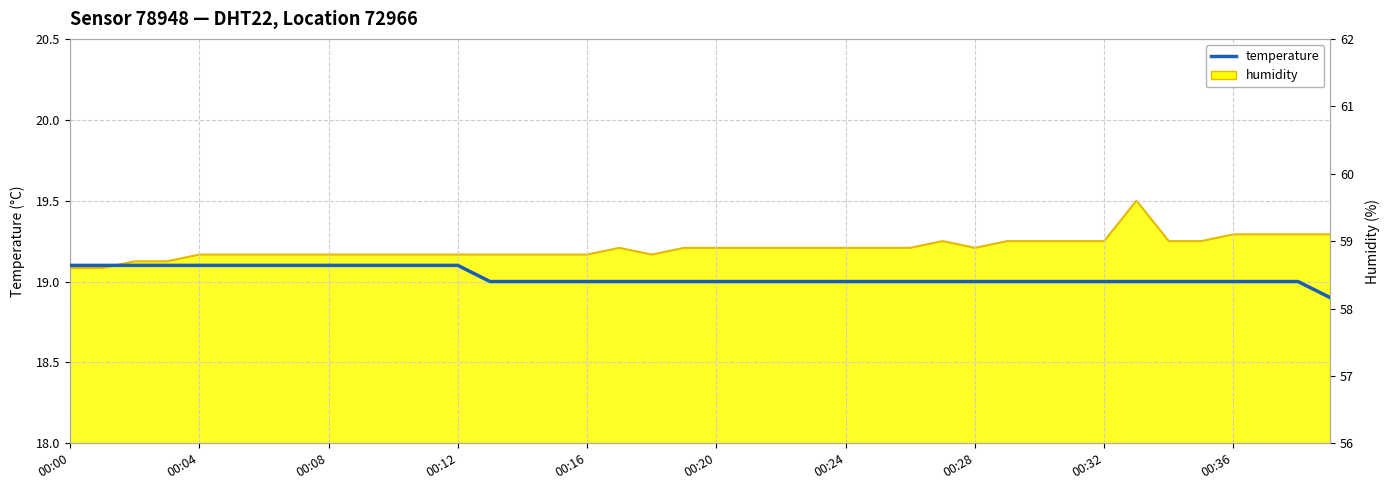

True or false: there are more than 0 points higher than both neighbors.

False